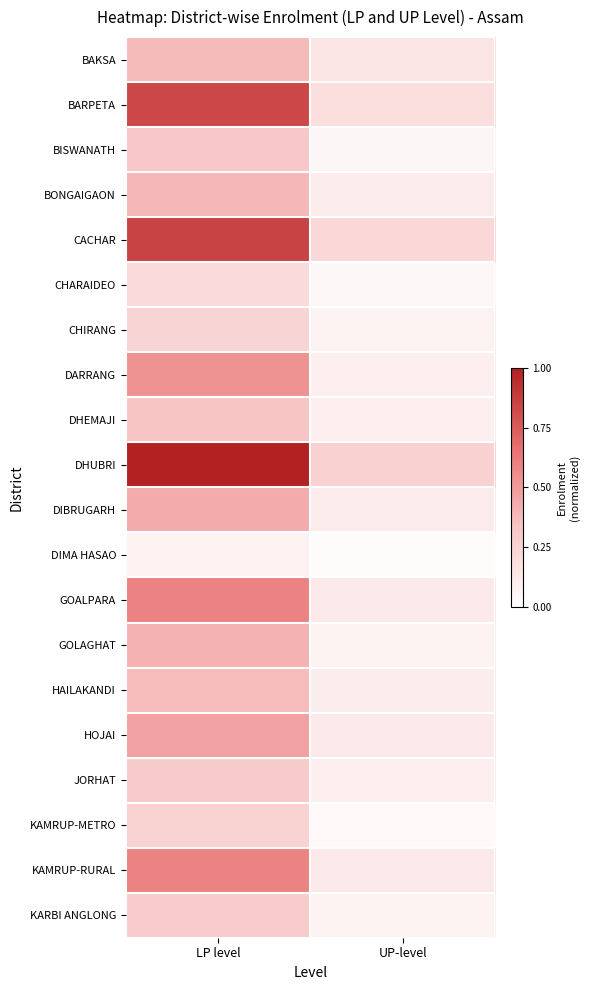

At how many categories does at least one series exceed 0?

2